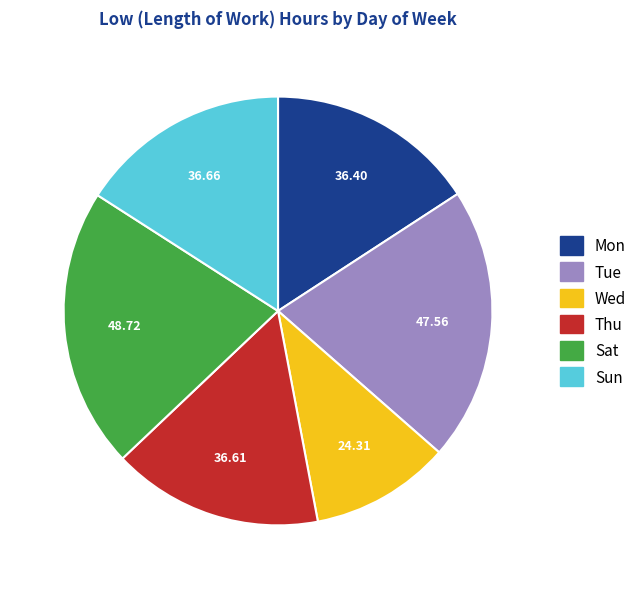

Is there any slice that represents more than half of the pie?

No